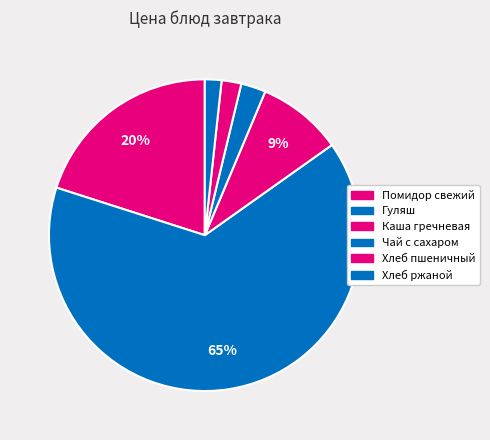

To the nearest percent, what percentage of the pie is Каша гречневая?

9%